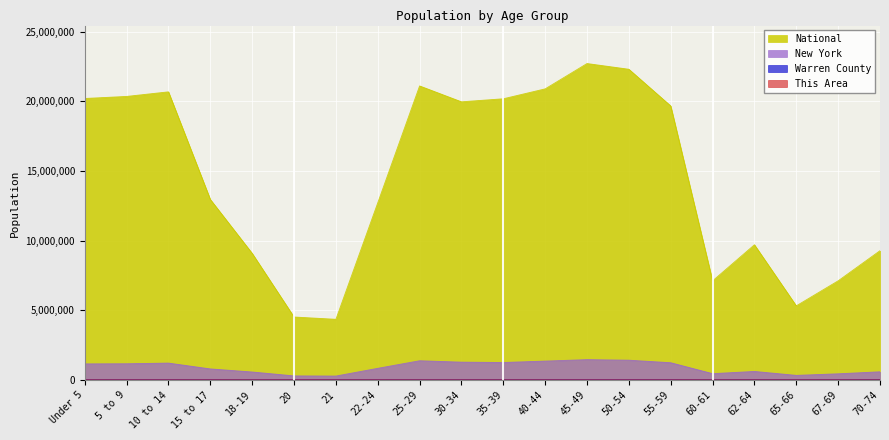

What is the difference between the Warren County values at 50-54 and 18-19?

3880